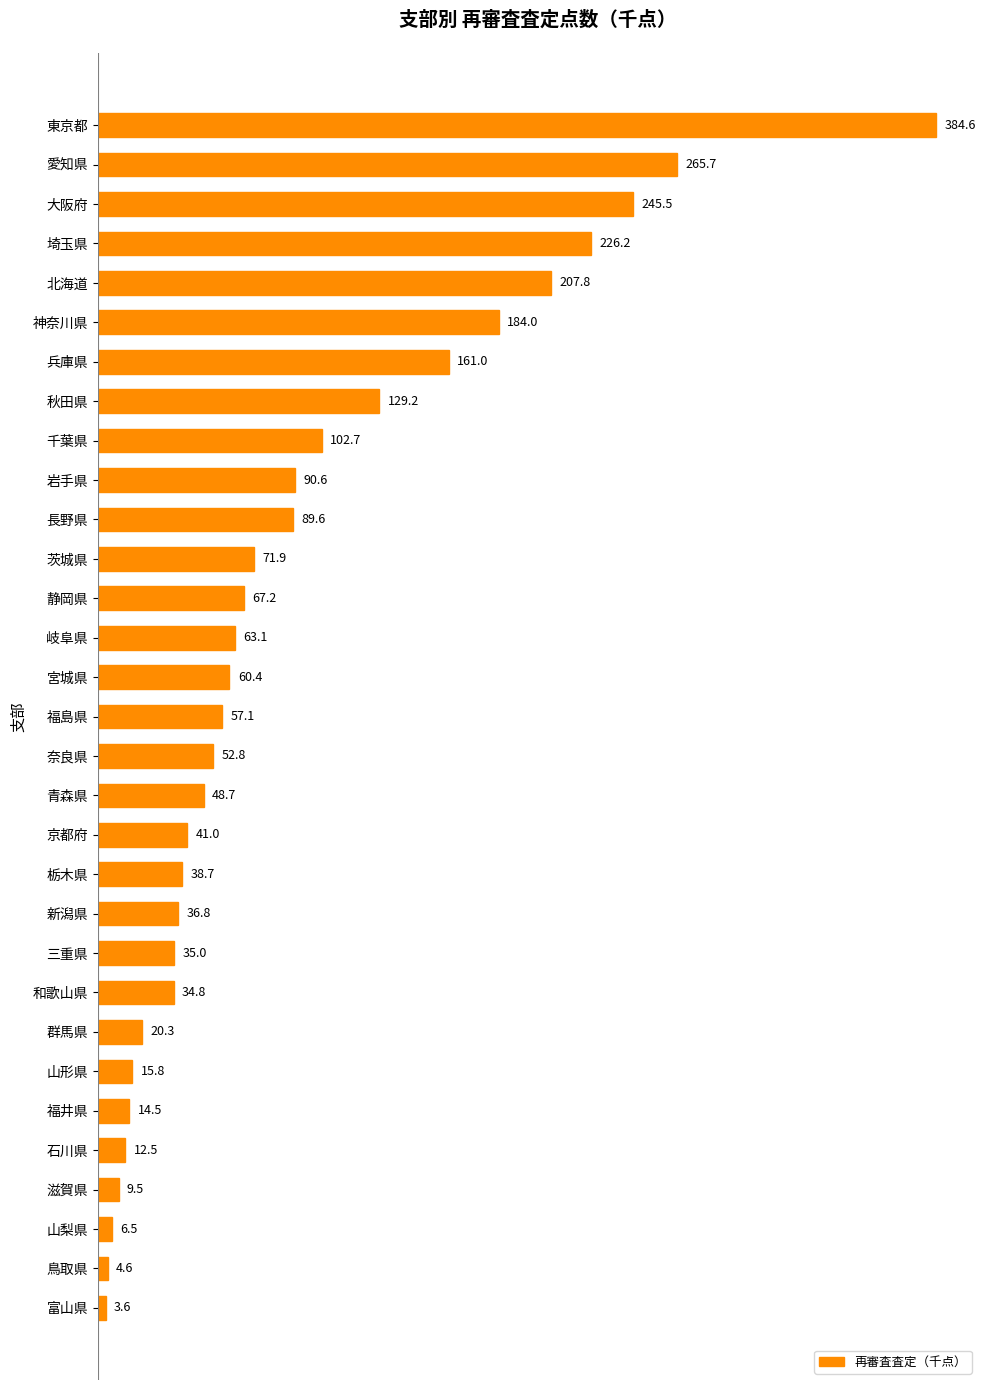

Which category has the lowest value across all series?

富山県